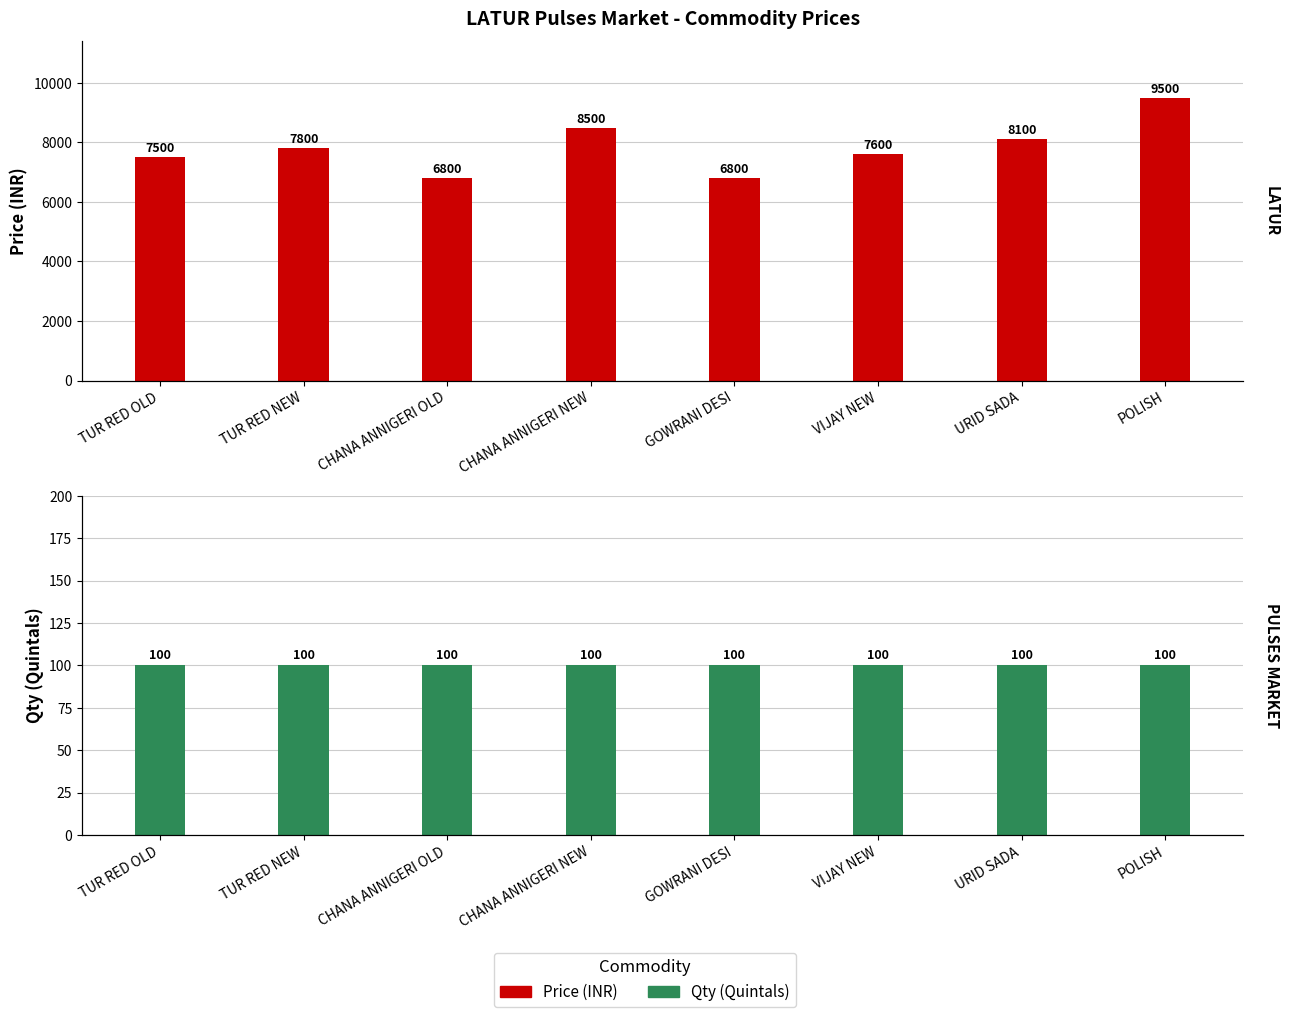

Reading left to right, what are all the values shown in this chart?

Price: 7500	7800	6800	8500	6800	7600	8100	9500
Qty: 100	100	100	100	100	100	100	100